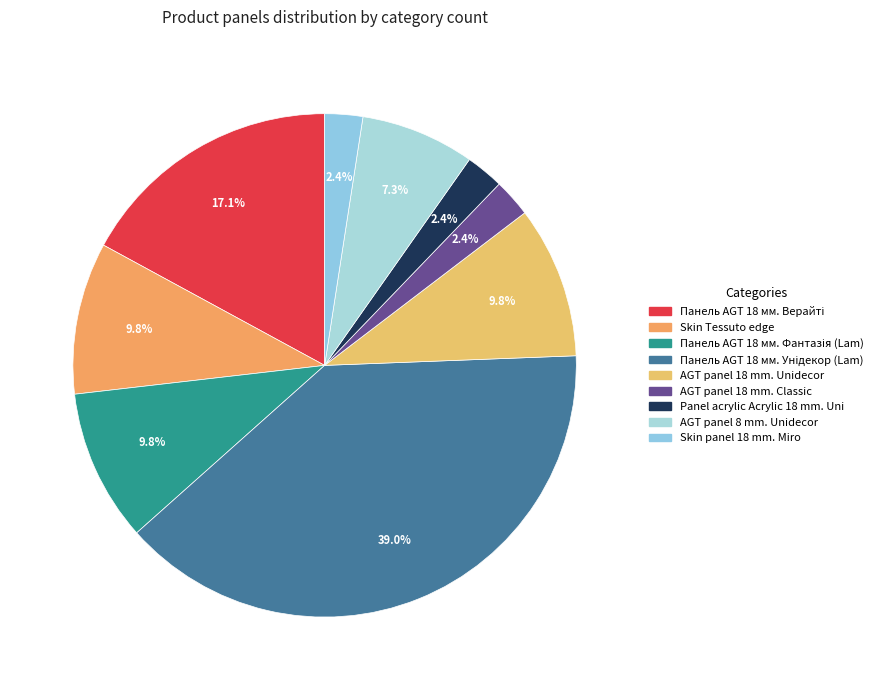

How many segments does this pie chart have?

9